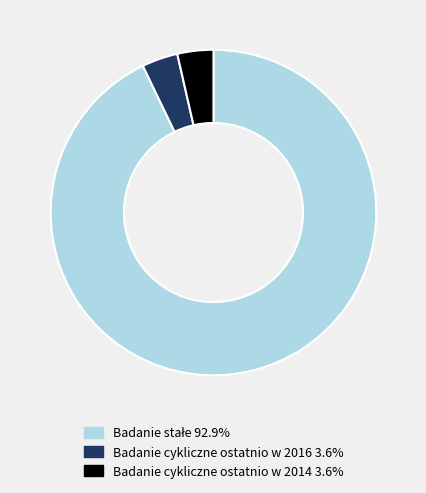

Is it true that Badanie cykliczne ostatnio w 2016 is 4% of the pie?

True